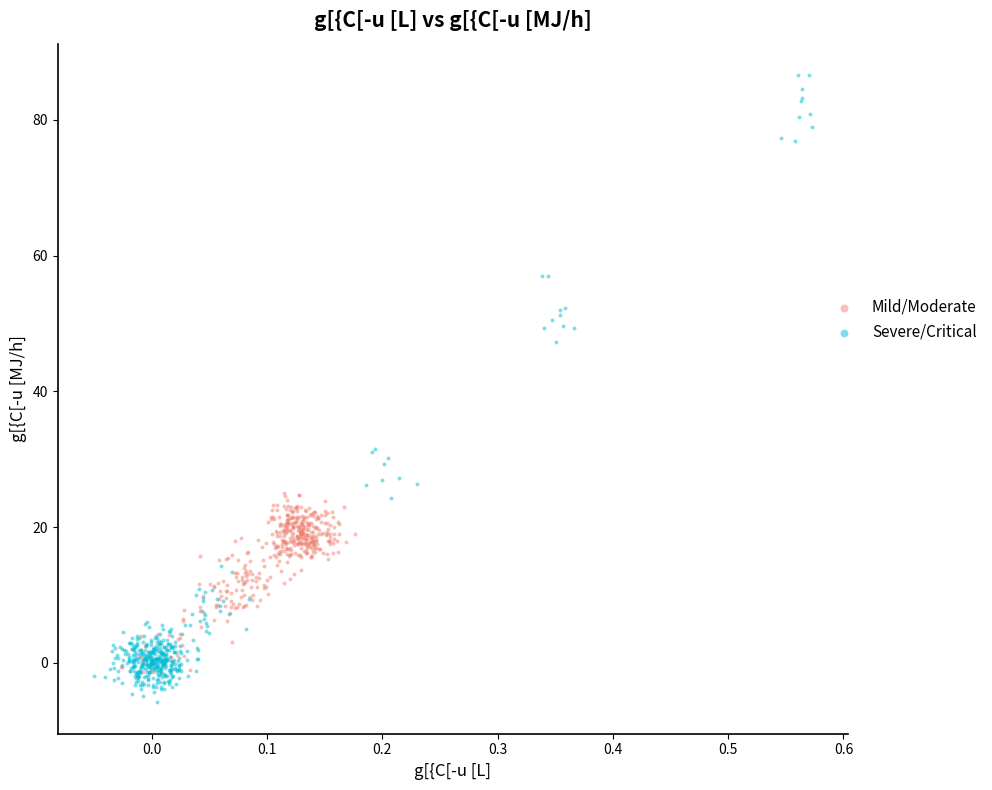

Which series has the widest spread of Y values?

Severe/Critical